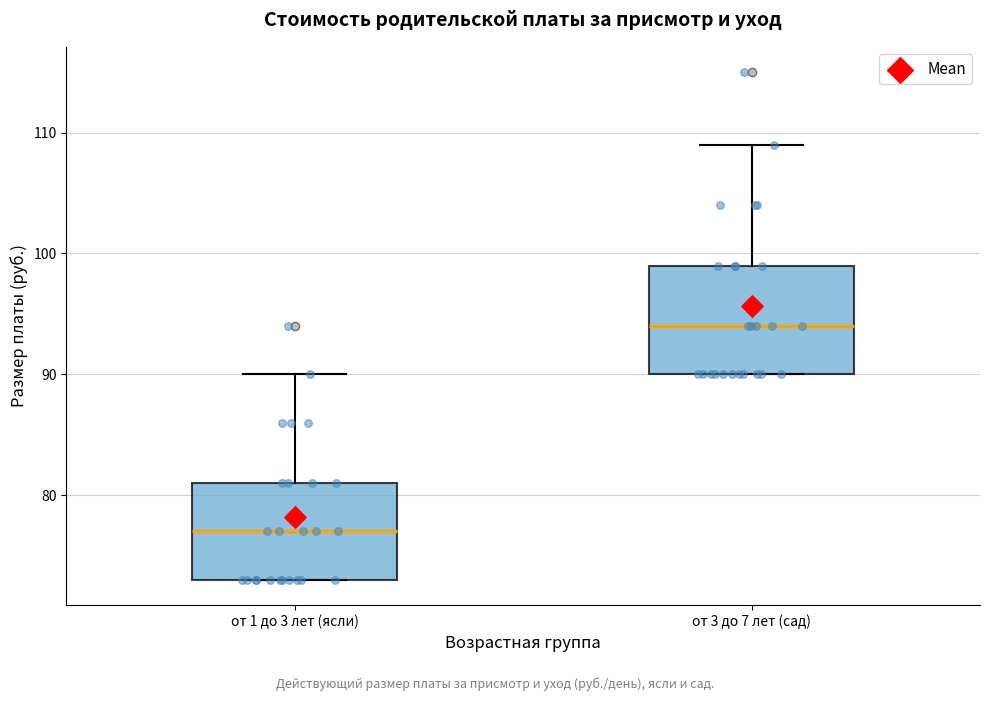

Where does the median line of the box for от 1 до 3 лет (ясли) sit on the y-axis? The values are not printed on the chart, so give them approximately, as read against the axis.

77